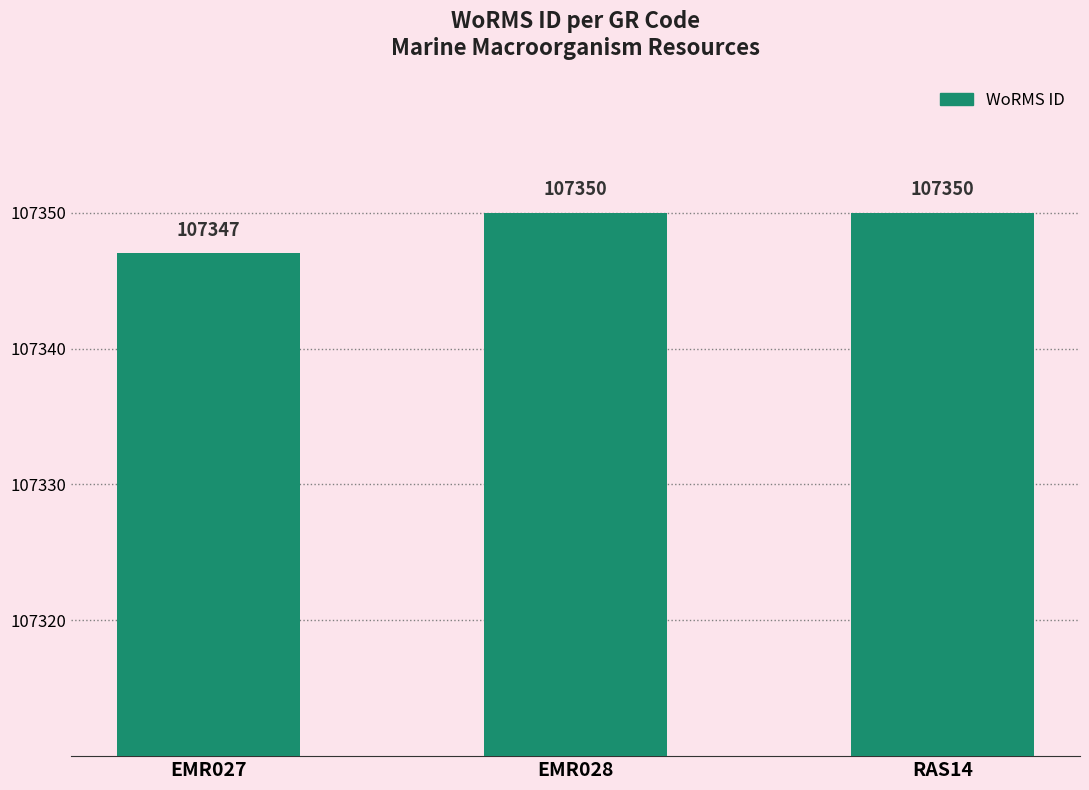

What is the value of the 1st bar from the left?

107347